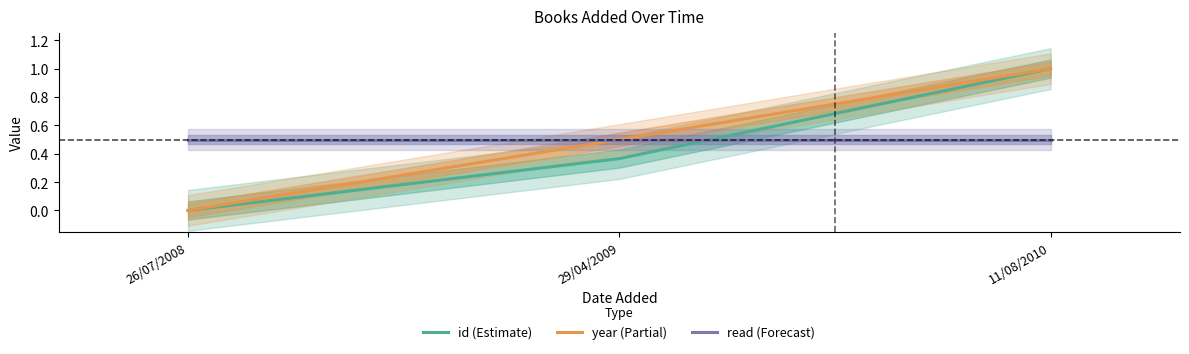

What is the difference between the id (Estimate) values at 29/04/2009 and 11/08/2010?

0.6